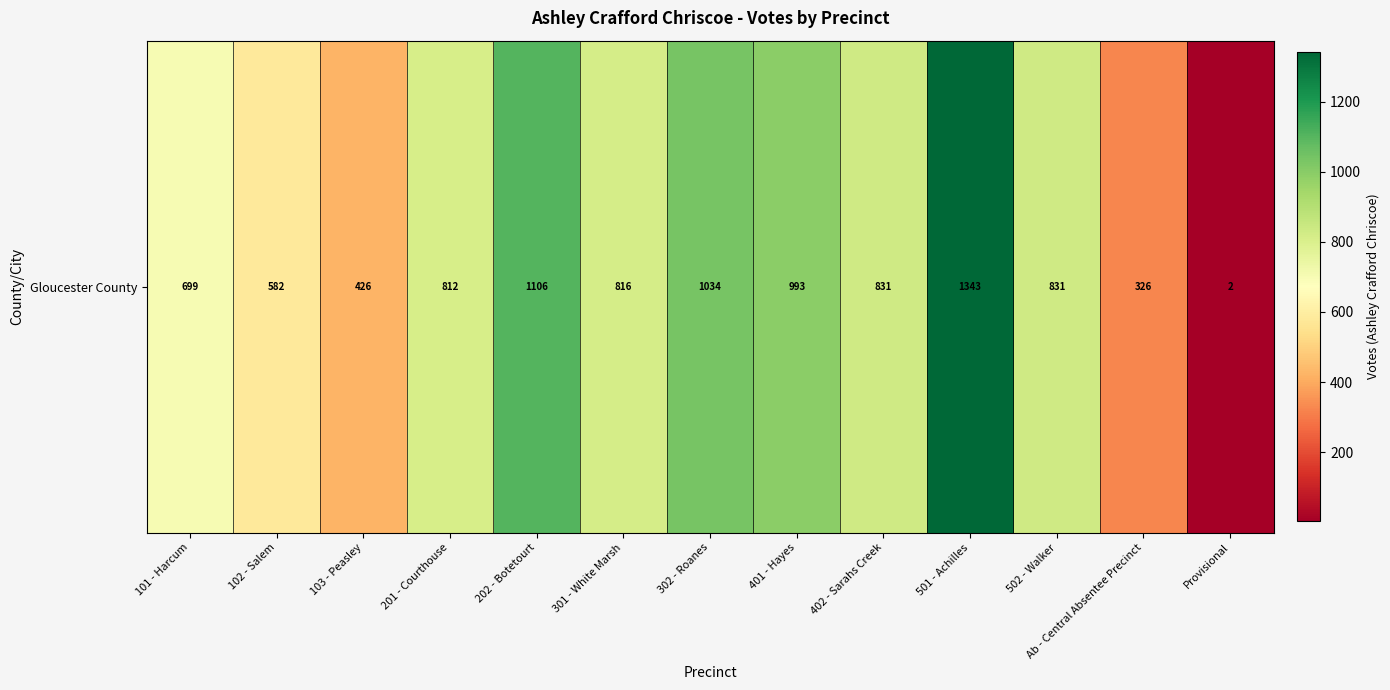

What is the sum of the values at 102 - Salem and 101 - Harcum?

1281